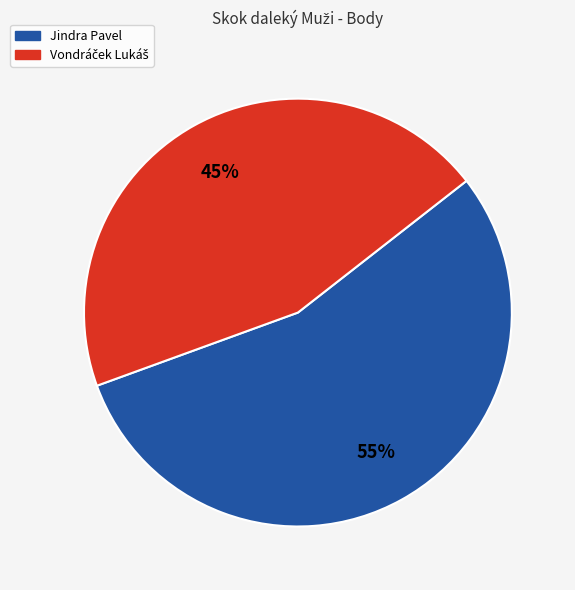

True or false: Jindra Pavel accounts for 55% of the total.

True